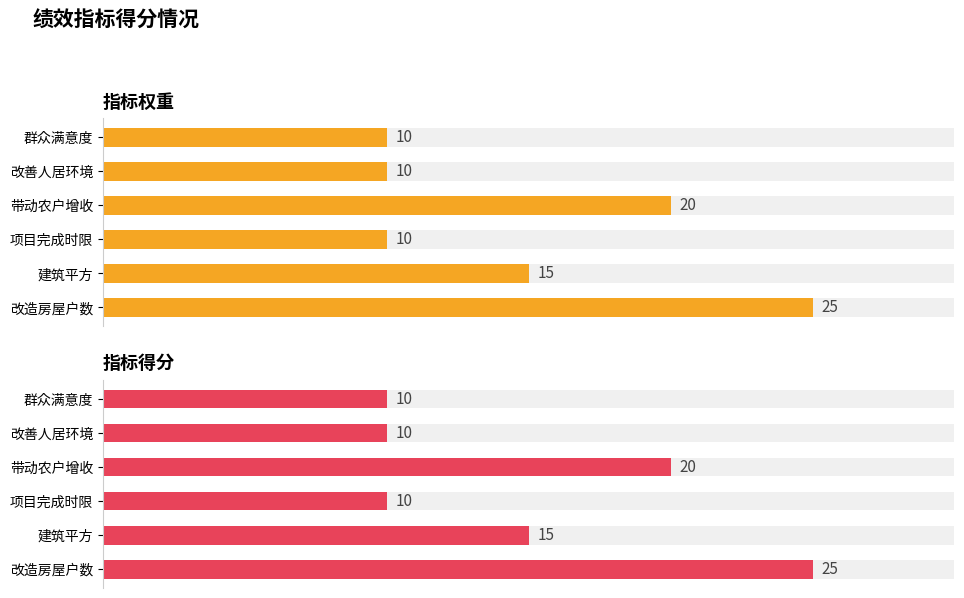

What is the average value of the 指标得分 series?

15